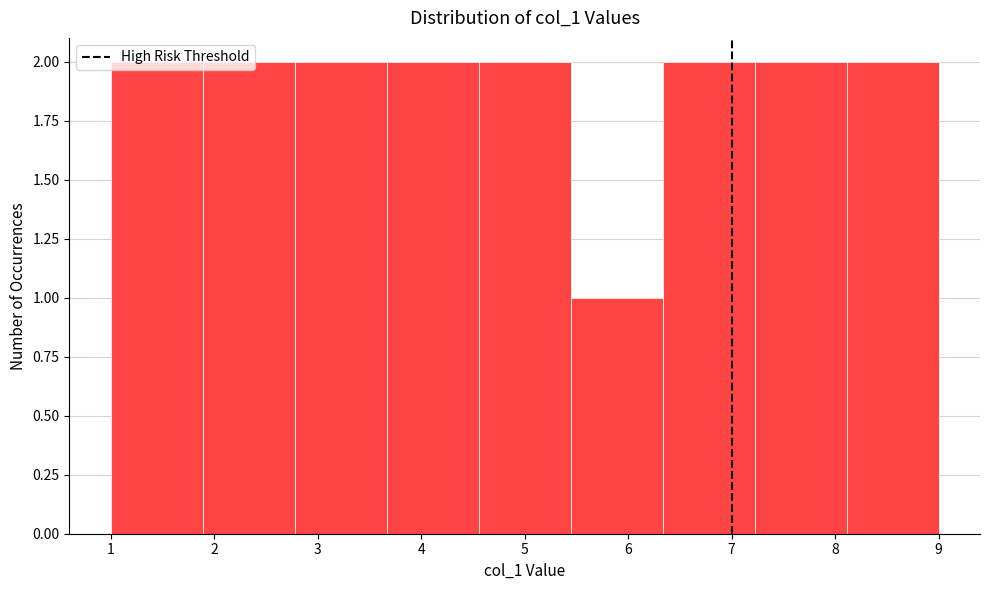

Reading left to right, list every bar in this chart as the range it spans on the x-axis followed by its height. Neither the bar edges nor the heights are printed on the chart, so give them approximately, as read against the axes.

1.0 to 1.9: 2
1.9 to 2.8: 2
2.8 to 3.7: 2
3.7 to 4.6: 2
4.6 to 5.4: 2
5.4 to 6.3: 1
6.3 to 7.2: 2
7.2 to 8.1: 2
8.1 to 9.0: 2